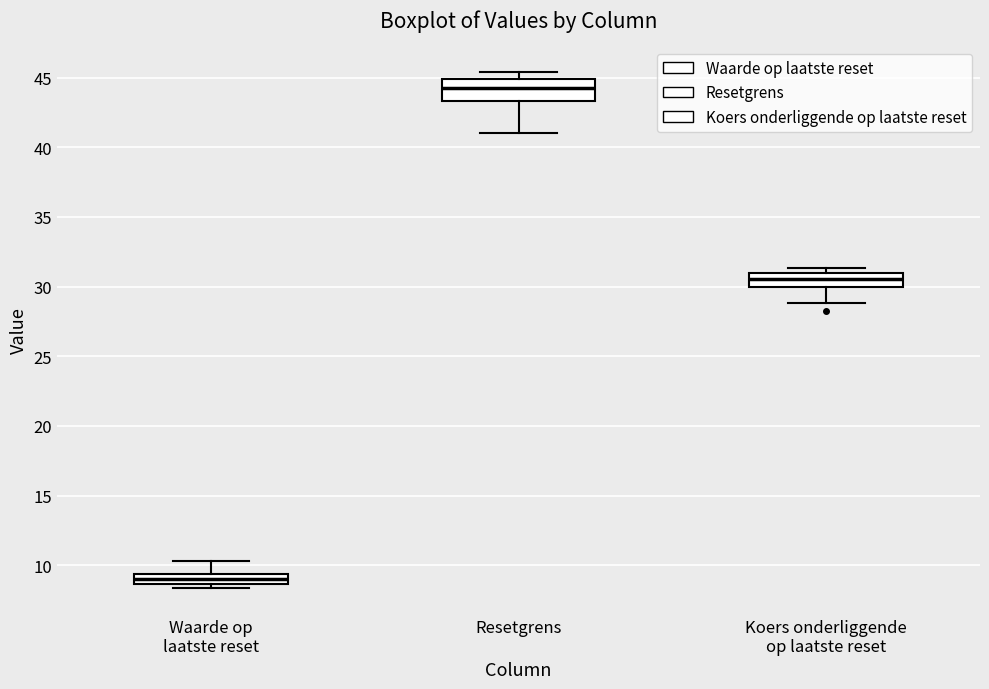

Which box has the highest median line?

Resetgrens